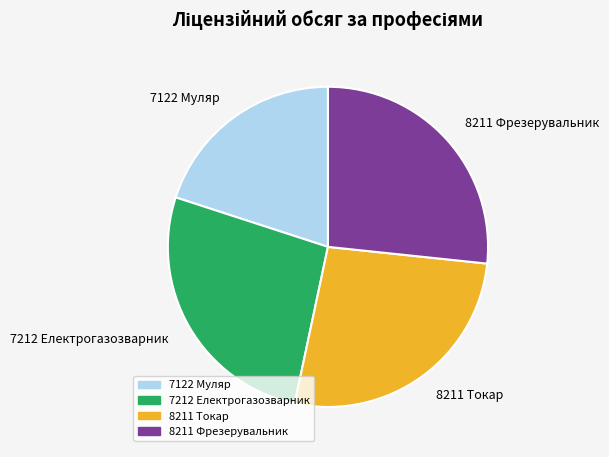

True or false: 8211 Токар accounts for 27% of the total.

True